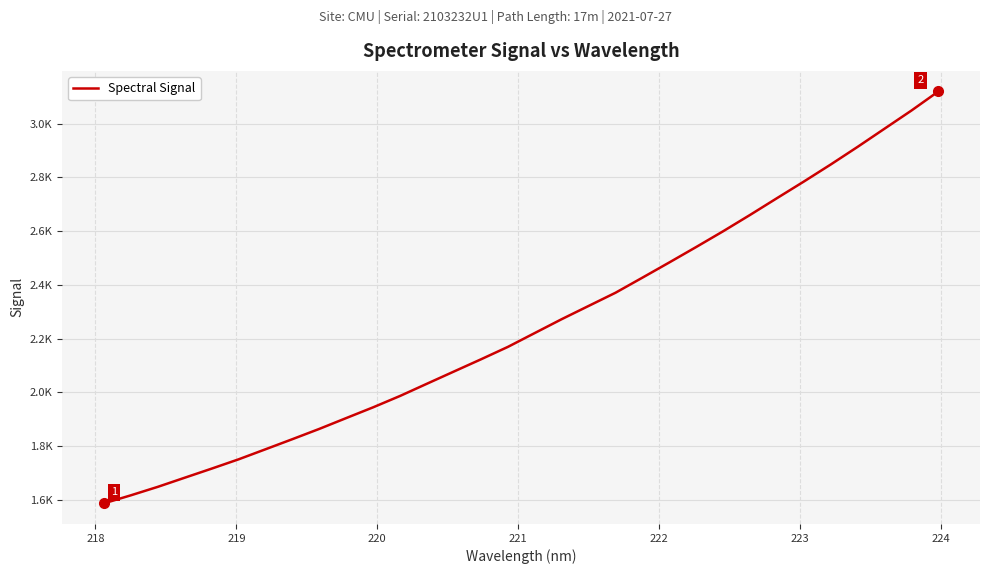

Does the chart display data point markers on the line(s)?

No